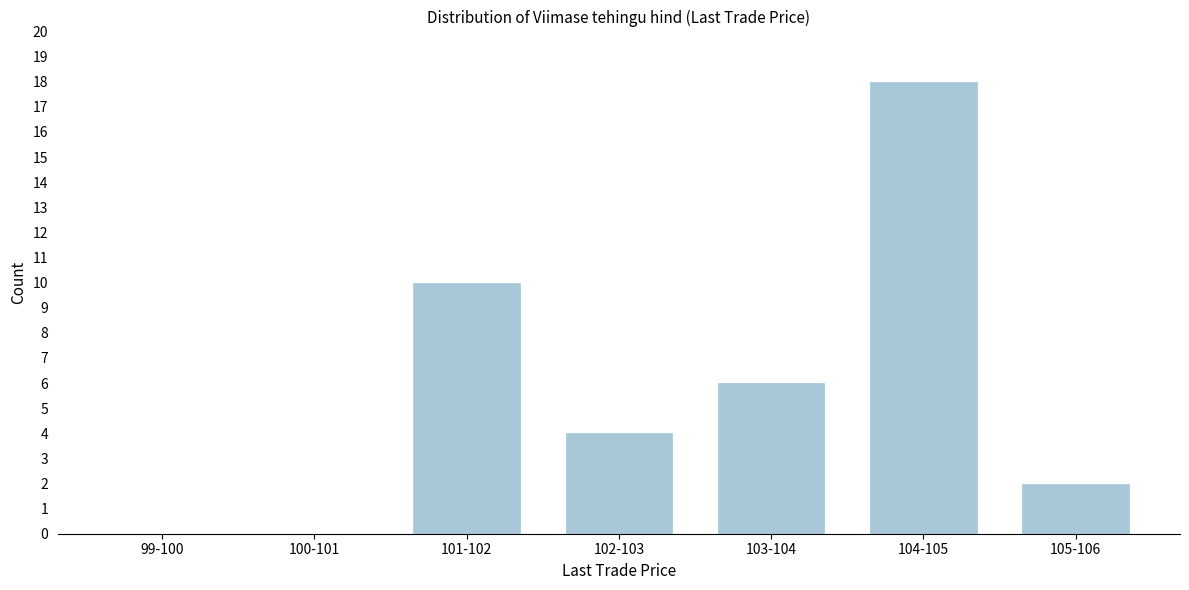

Which has a higher value, 105-106 or 104-105?

104-105